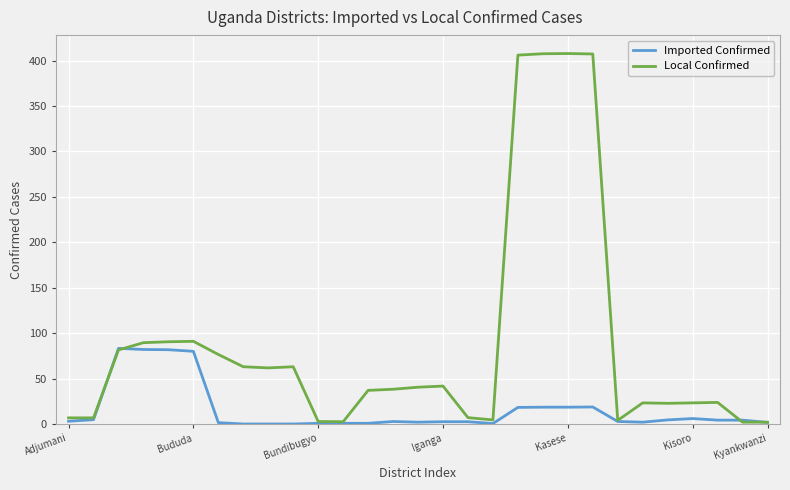

Which series has the largest total across all categories?

Local Confirmed